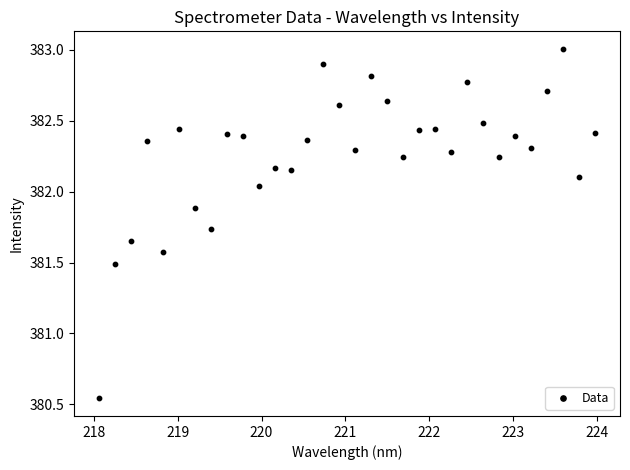

What is the range of X values (max minus min)?

5.9